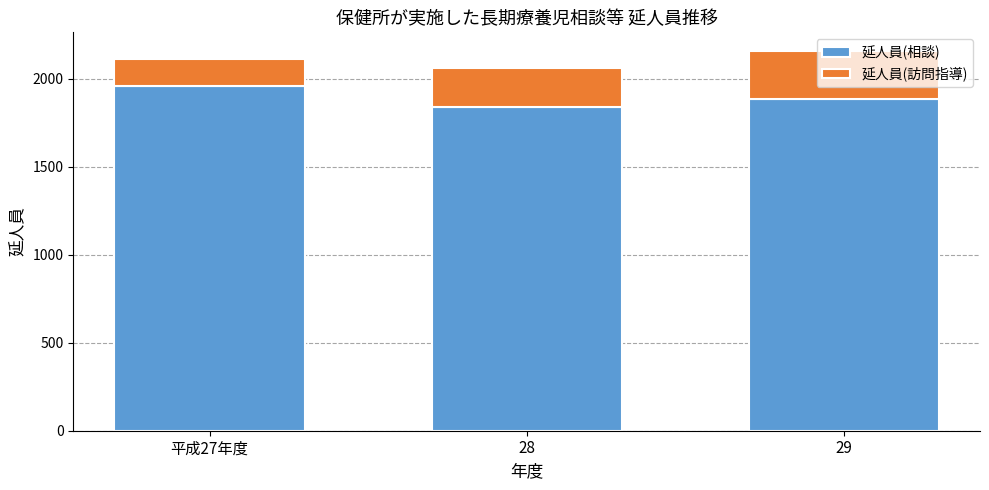

What is the minimum value for 延人員(相談)?

1842